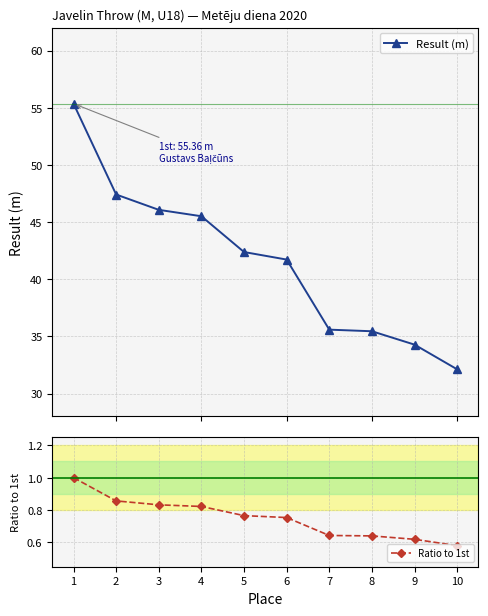

Which category has the highest value across all series?

1